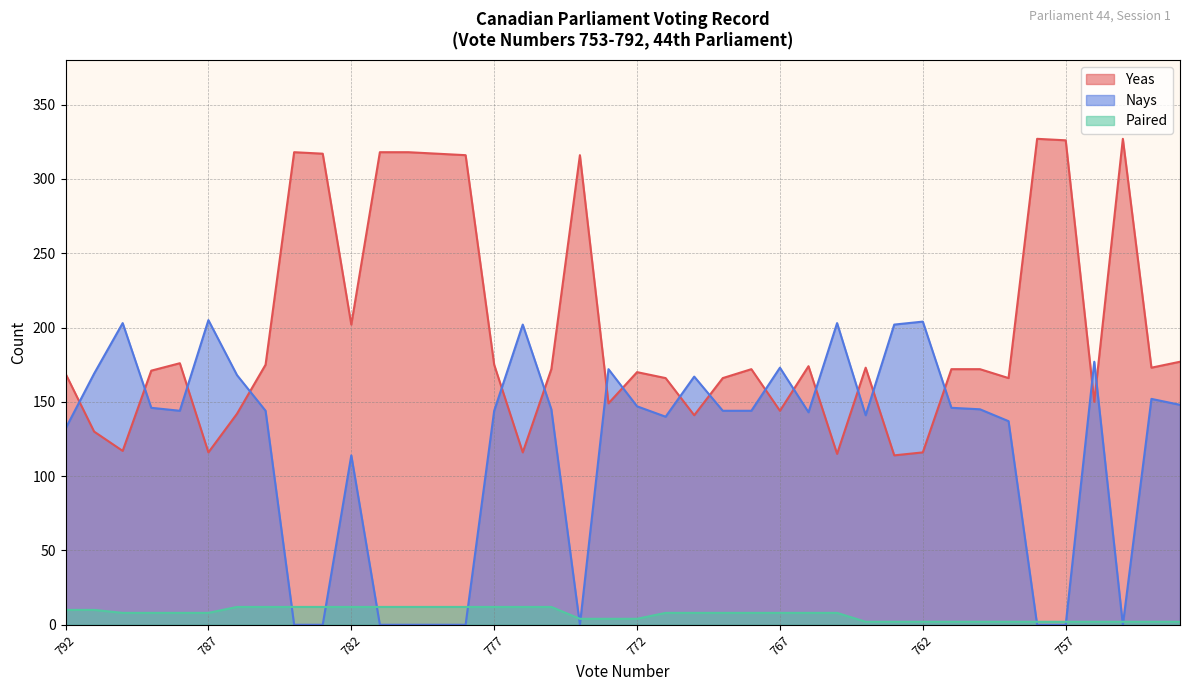

Is it true that Yeas equals 73 at 775?

False